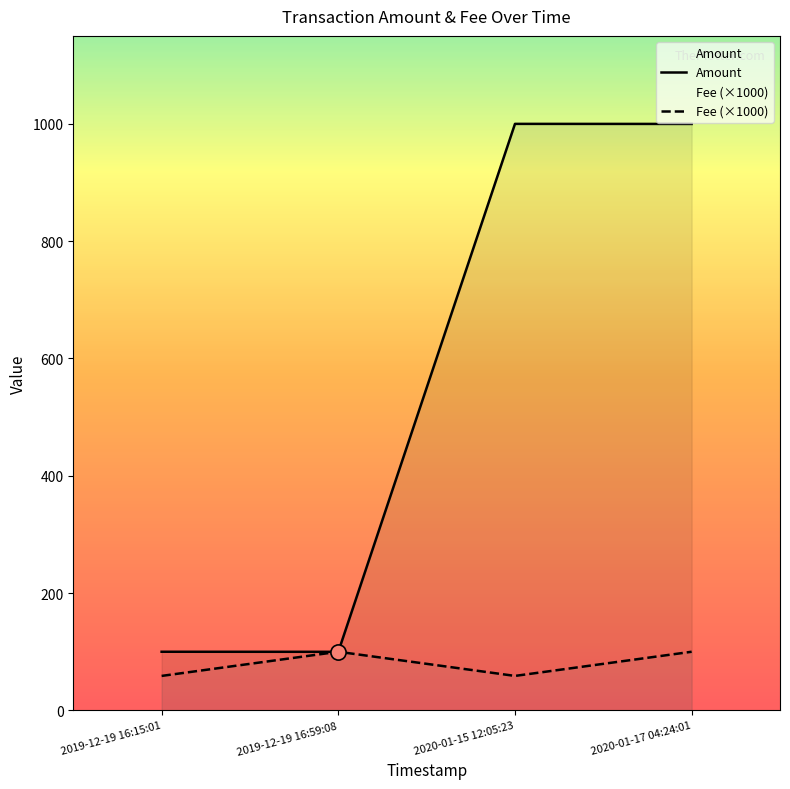

Which series contains the lowest Y value?

Fee